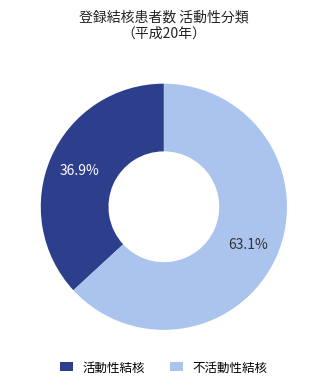

What is the ratio of the value at 活動性結核 to the value at 不活動性結核?

0.6